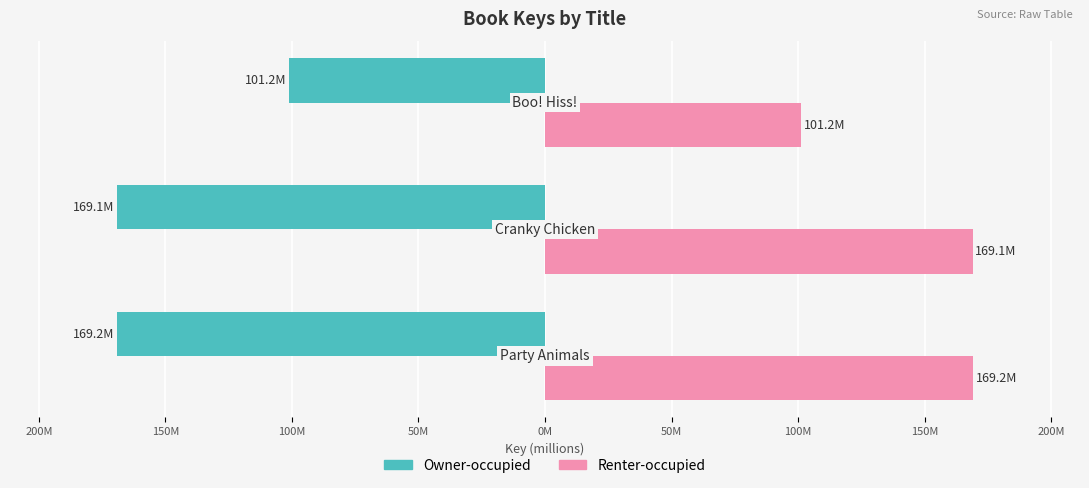

What are all the series names shown in the legend?

Owner-occupied, Renter-occupied